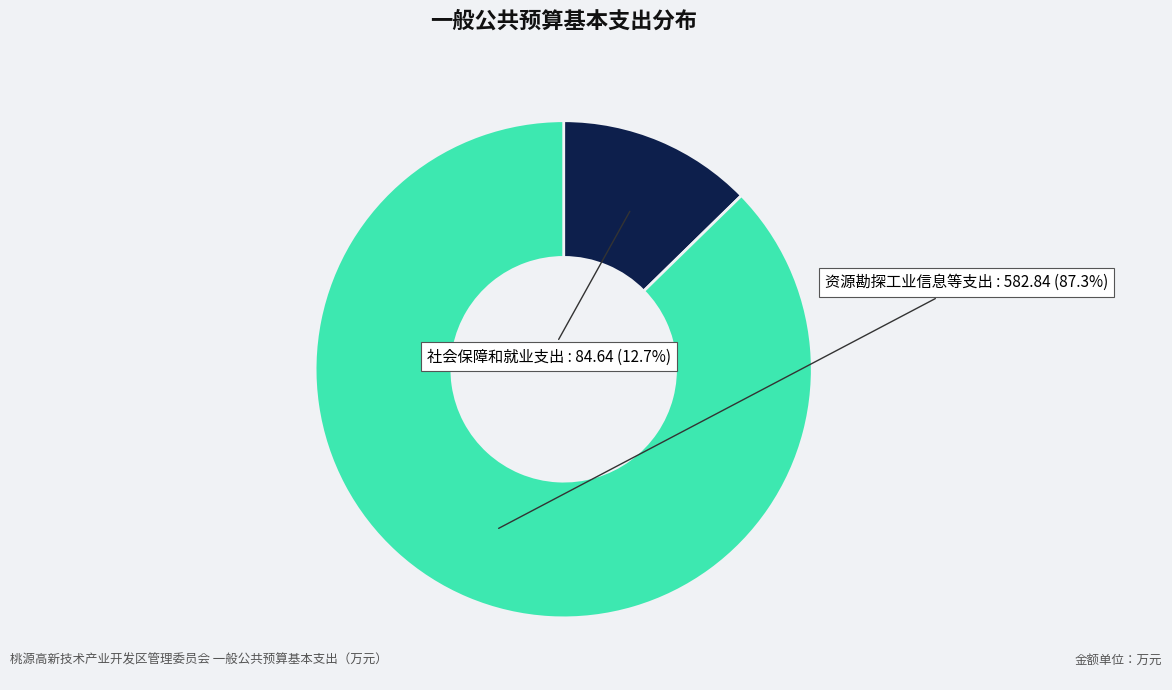

What percentage is the 社会保障和就业支出 slice, to the nearest percent?

13%